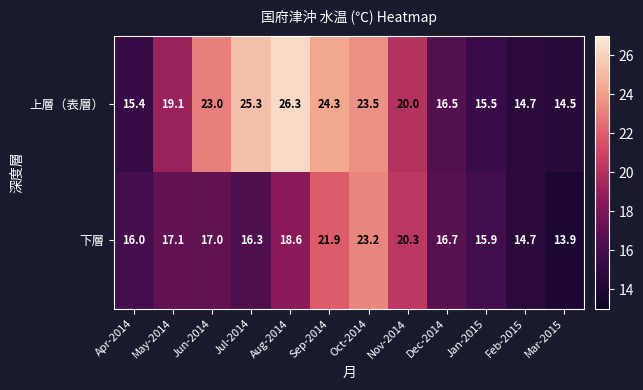

What is the spread (max minus min) of values at Mar-2015?

0.6